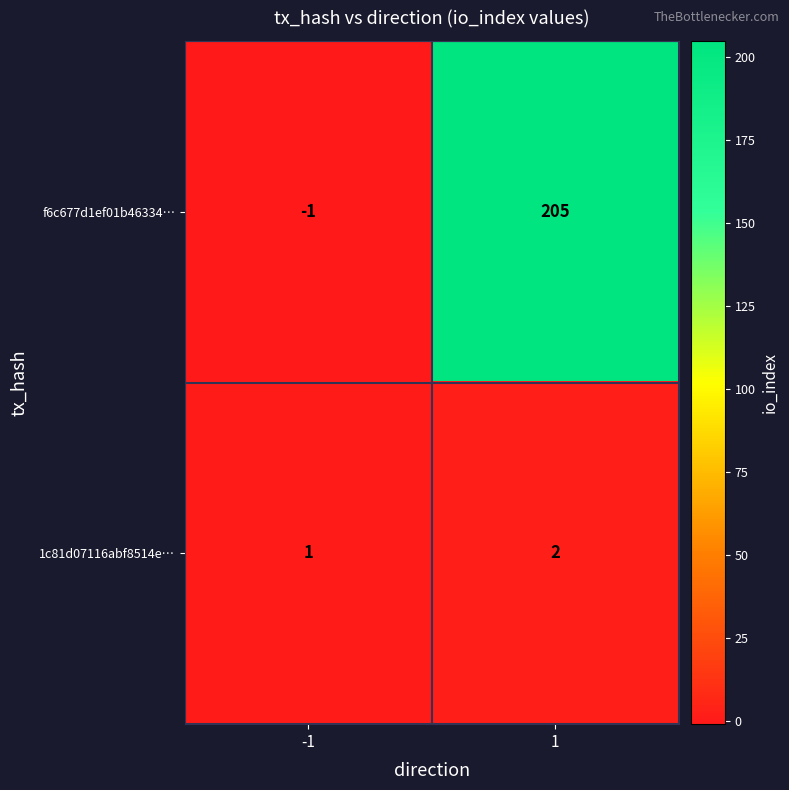

What is the difference between the f6c677d1ef01b46334… values at -1 and 1?

206